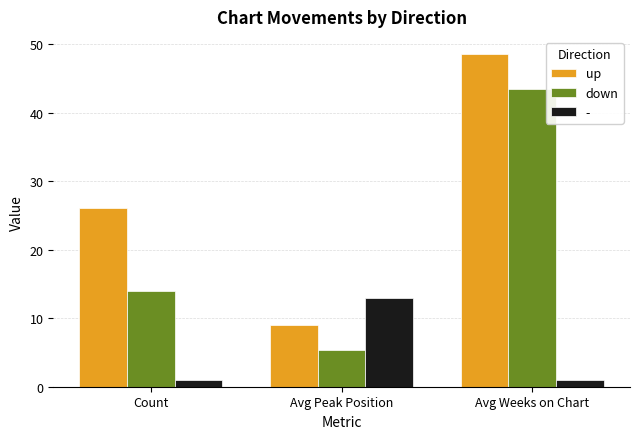

Is it true that down equals 14.0 at Count?

True